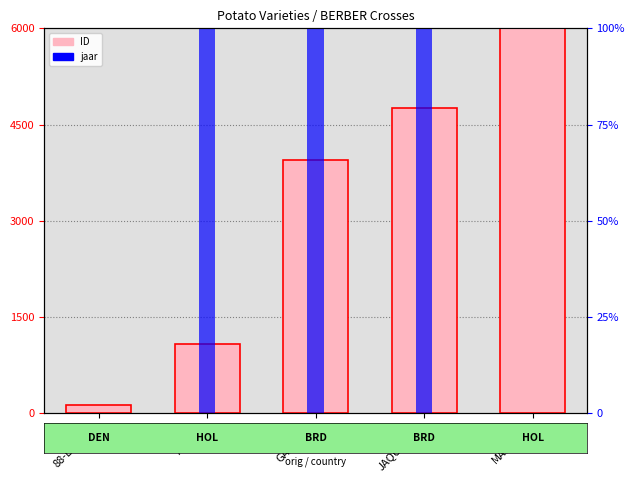

At how many categories does at least one series exceed 2?

4